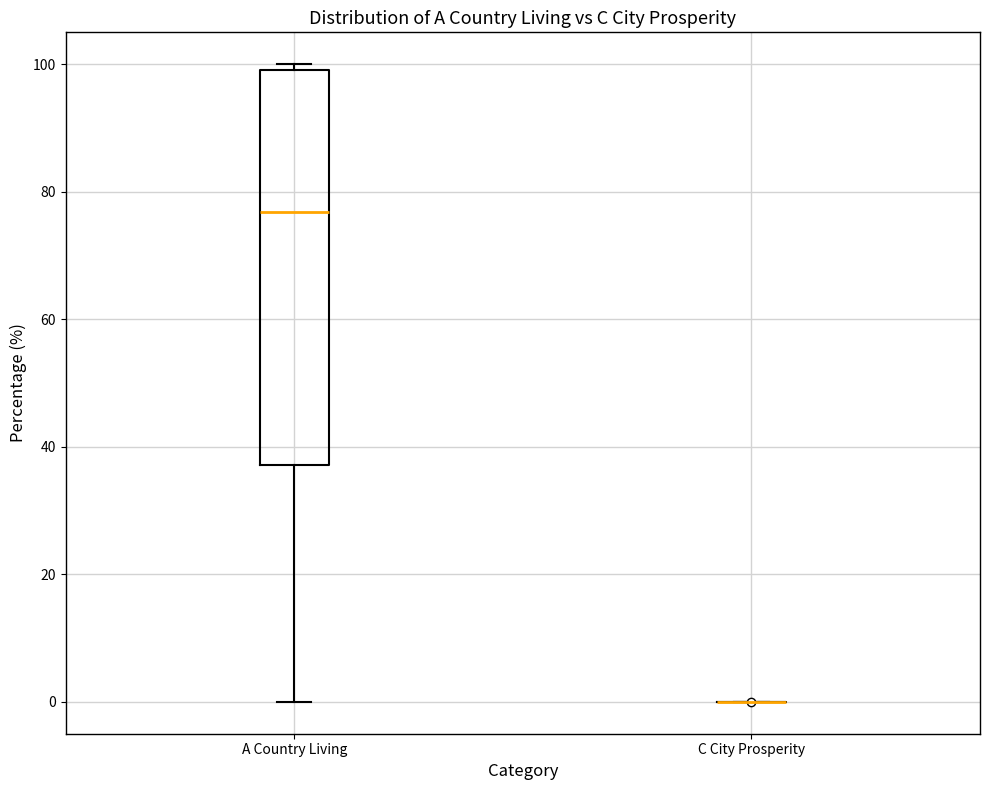

Reading left to right, transcribe this box plot: for each box, give where its median line is, the range the box spans, and where its two whiskers end, as read against the y-axis. The values are not printed on the chart, so give them approximately, as read against the axis.

A Country Living: median 76, box 38 to 100, whiskers 0 to 100 (just above the box's upper edge)
C City Prosperity: box collapsed to a line at 0, whiskers 0 to 0